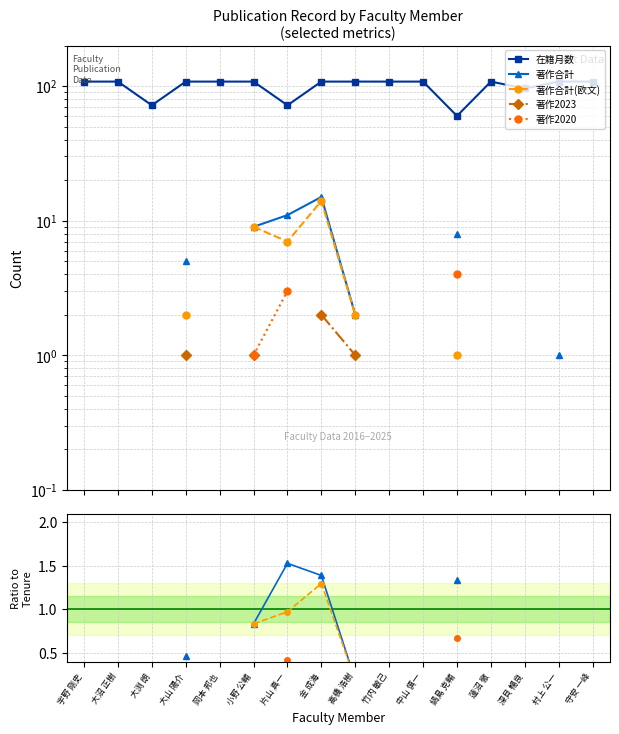

What are all the series names shown in the legend?

在籍月数, 著作合計, 著作合計(欧文), 著作2023, 著作2020